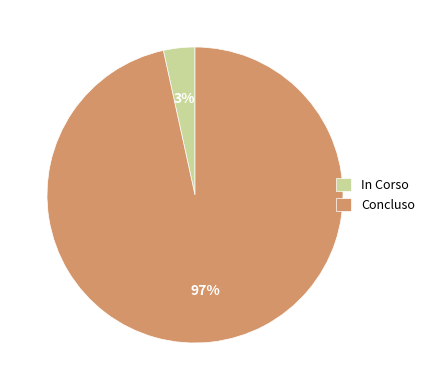

Between Concluso and In Corso, which is larger?

Concluso